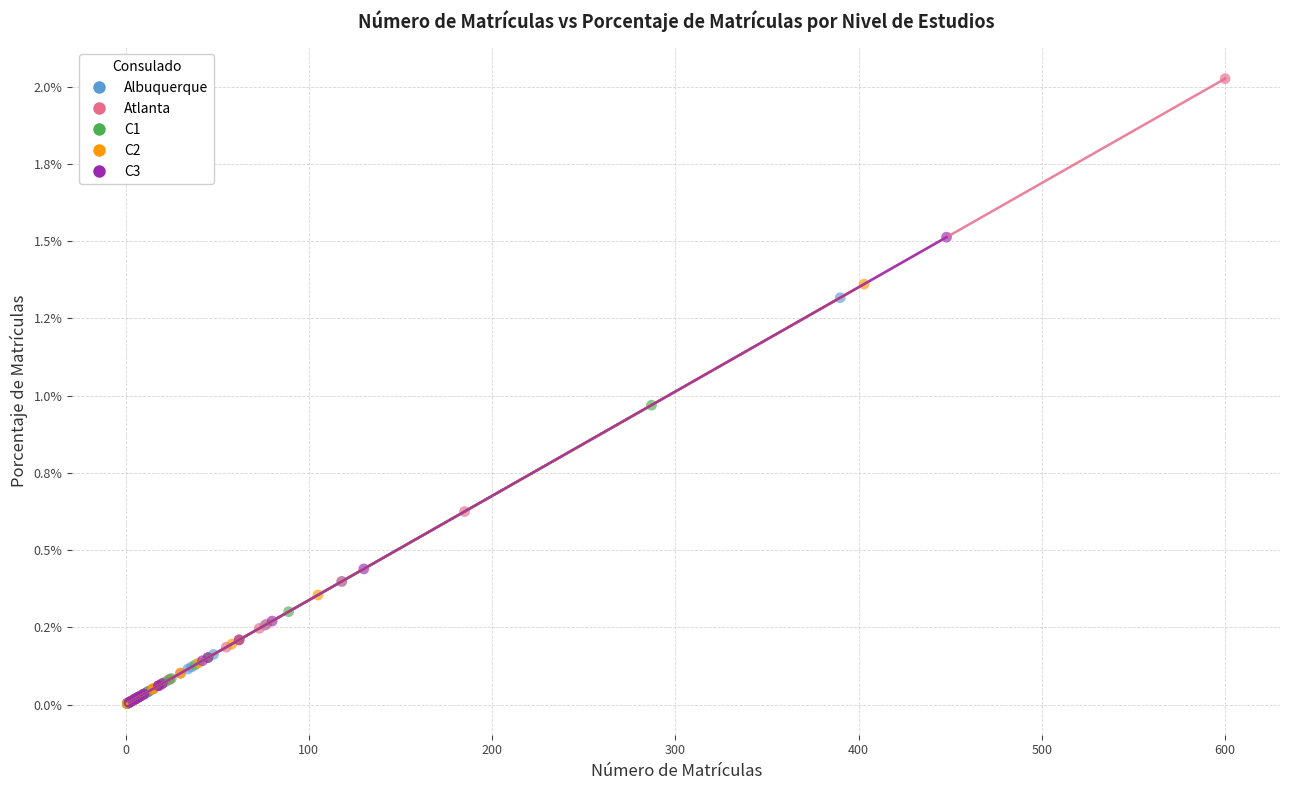

What are all the series names shown in the legend?

Albuquerque, Atlanta, C1, C2, C3